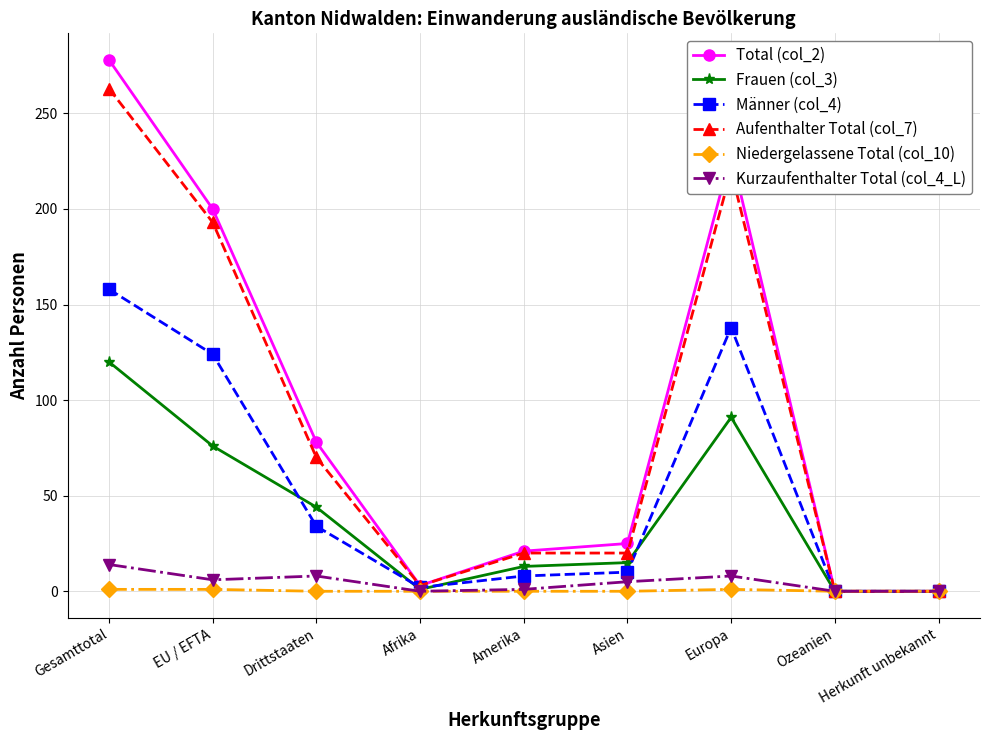

What is the label of the 8th point from the left?

Ozeanien